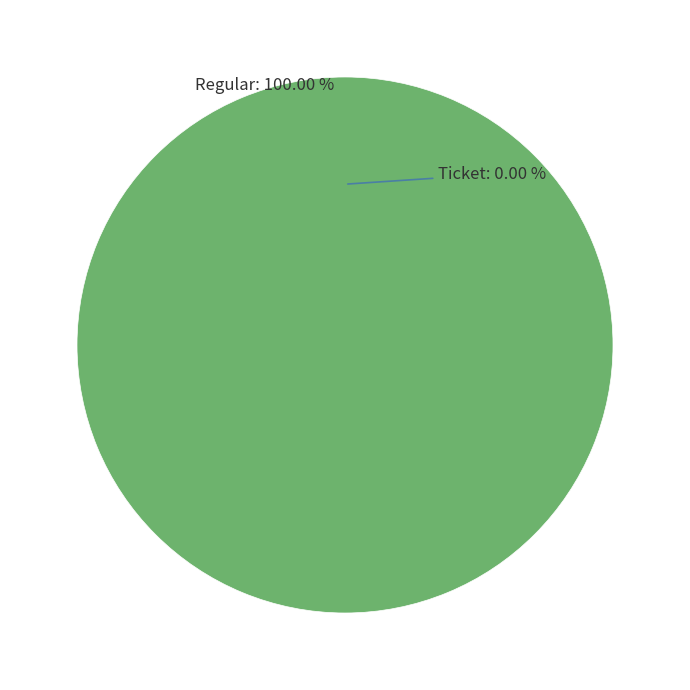

Which slice represents more than half of the pie?

Regular